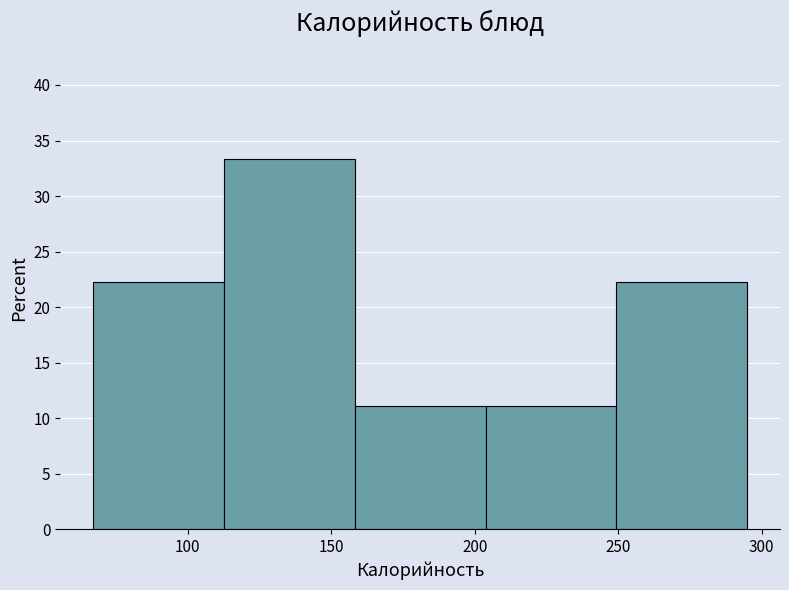

Over which range of the x-axis is the bar tallest?

115 to 160